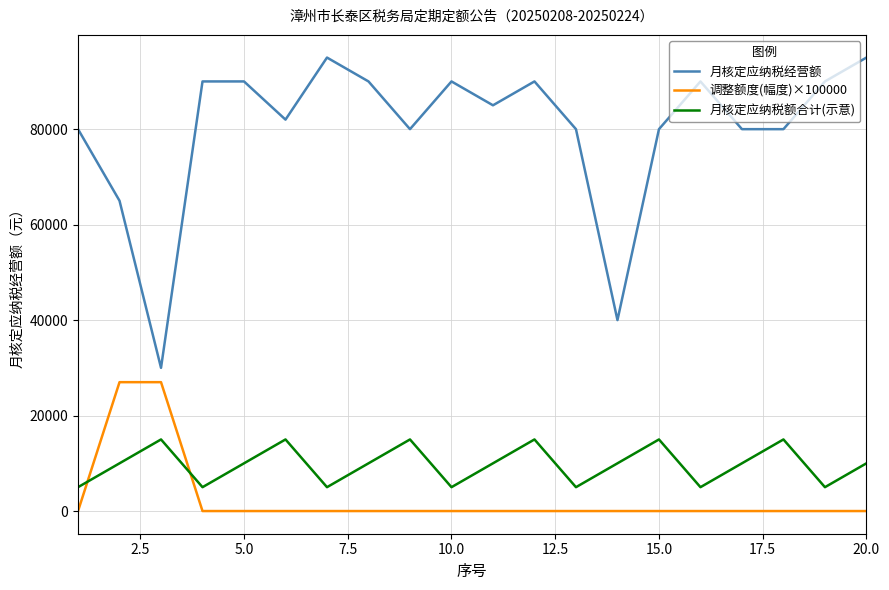

True or false: 调整额度(幅度)×100000 and 月核定应纳税经营额 cross at least once.

False